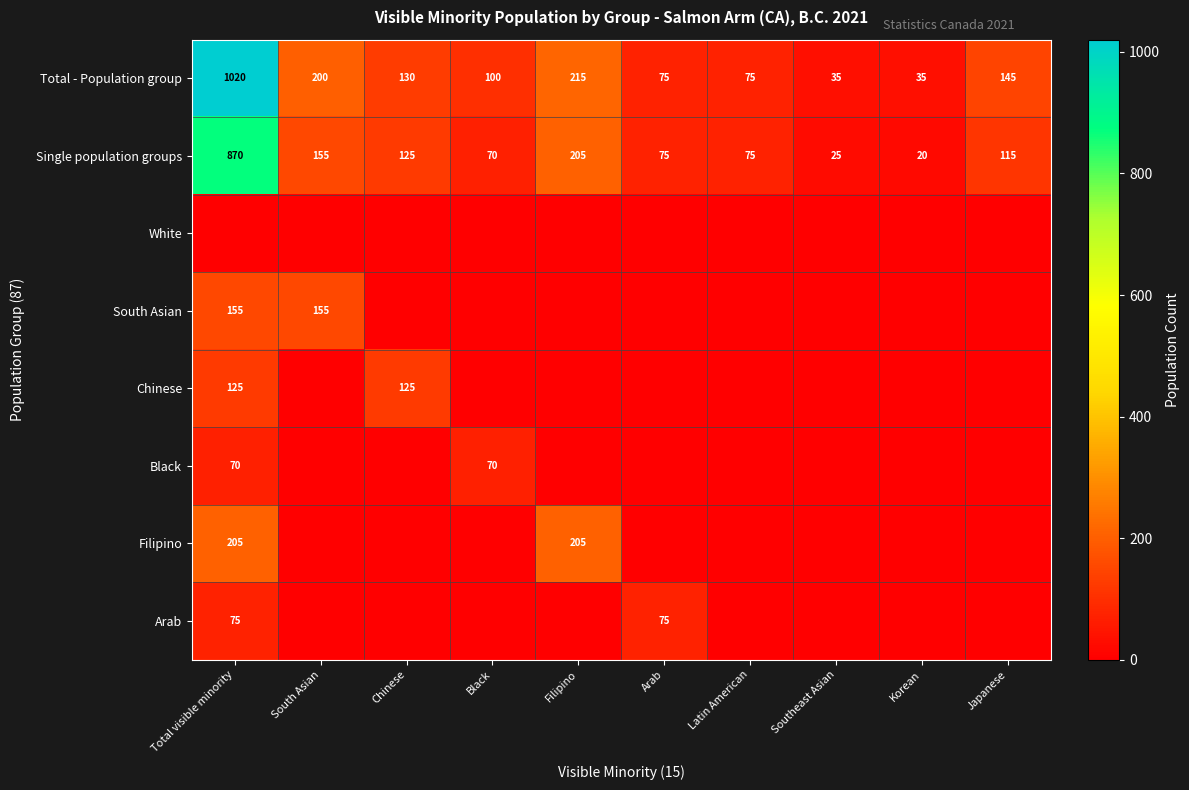

What is the lowest value of the Single population groups series?

20